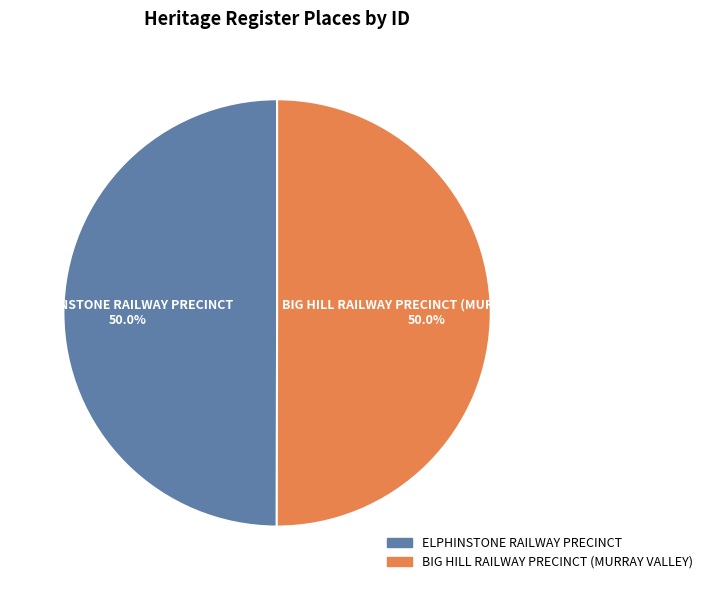

What is the ratio of the value at BIG HILL RAILWAY PRECINCT (MURRAY VALLEY) to the value at ELPHINSTONE RAILWAY PRECINCT?

1.0